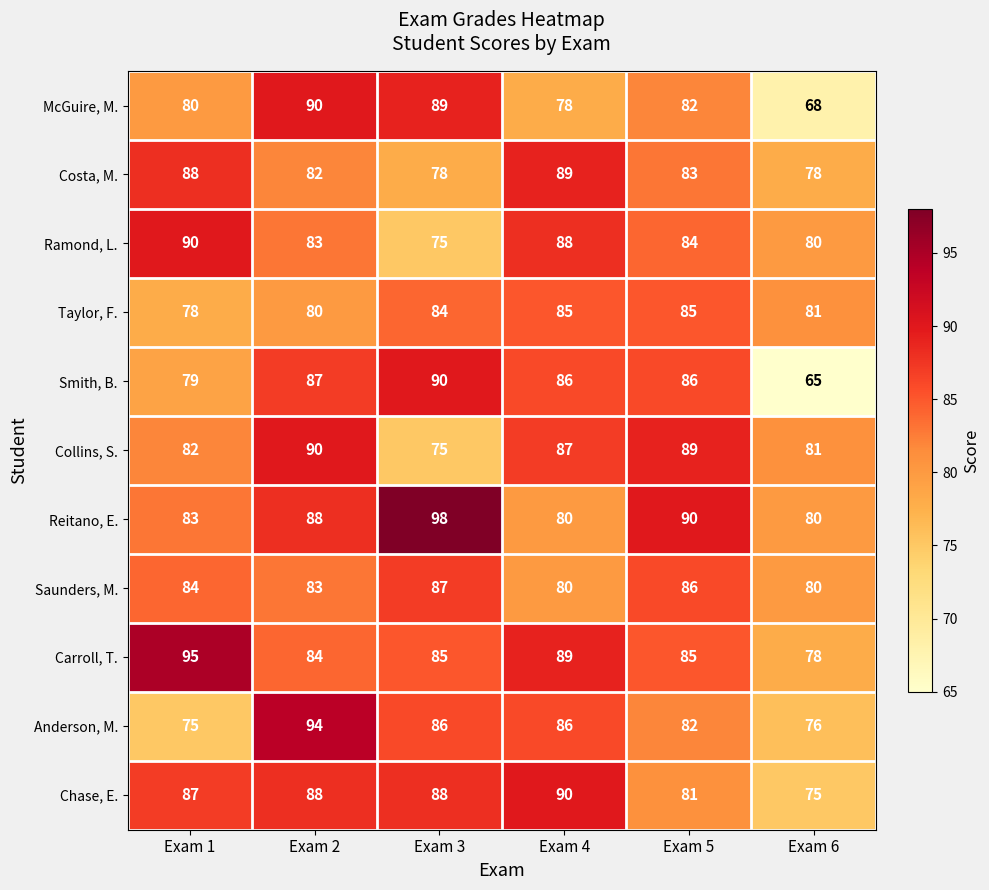

The Carroll, T. series shows 78 at Exam 6. True or false?

True